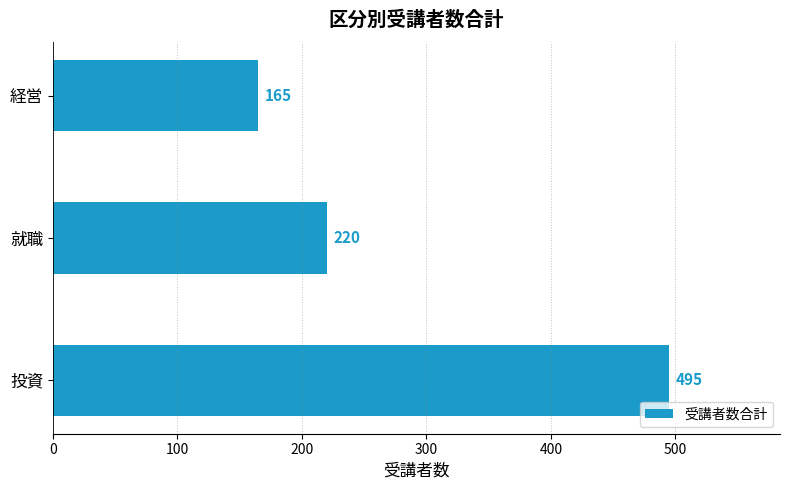

List the labels in order of value, largest first.

投資, 就職, 経営